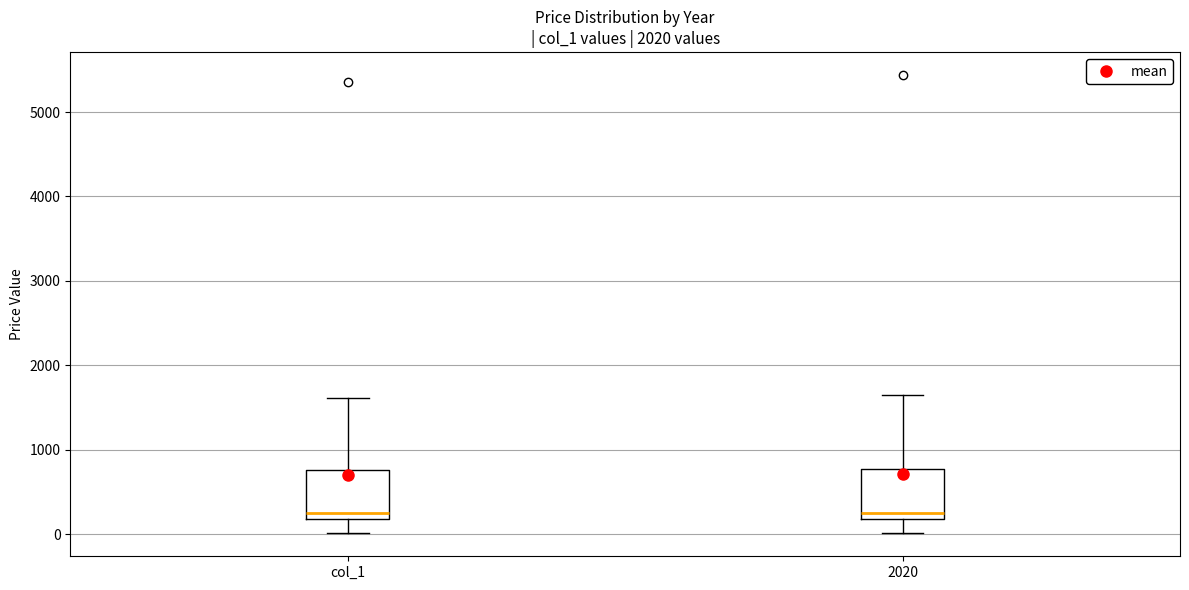

Reading left to right, read every box against the y-axis: the position of its median line, the range the box covers, and the ends of its whiskers. The values are not printed on the chart, so give them approximately, as read against the axis.

col_1: median 200 (just above the box's lower edge), box 200 to 800, whiskers 0 to 1600
2020: median 200 (just above the box's lower edge), box 200 to 800, whiskers 0 to 1600